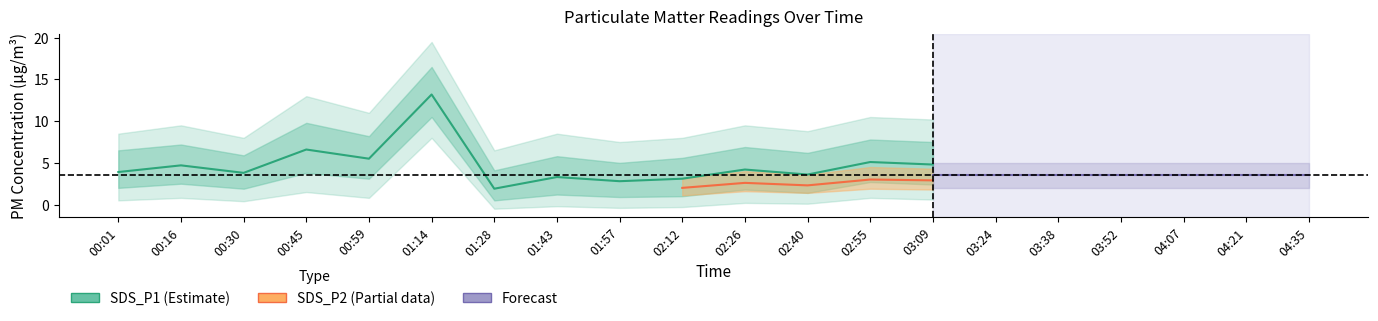

Rank the series by their average value, from highest to lowest.

SDS_P1, SDS_P2